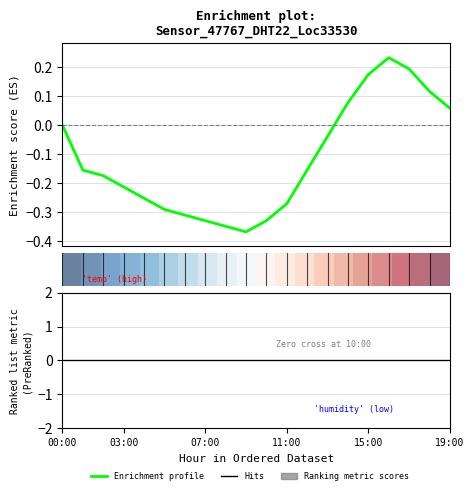

What is the average value of the Enrichment profile series?

-0.1